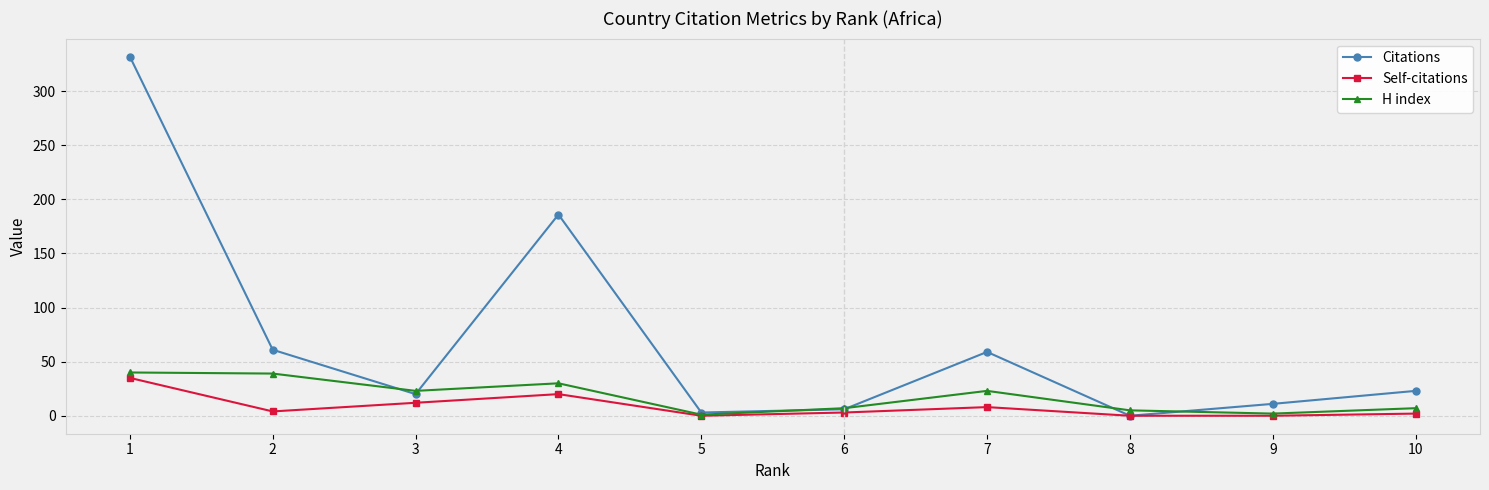

Between 2 and 3, which series saw the biggest shift?

Citations